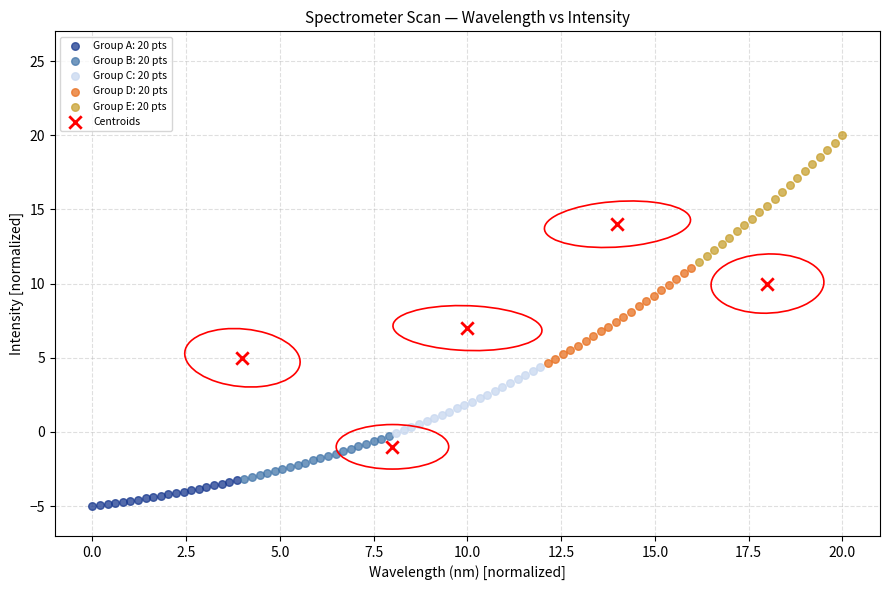

Which series has the widest spread of Y values?

Centroids